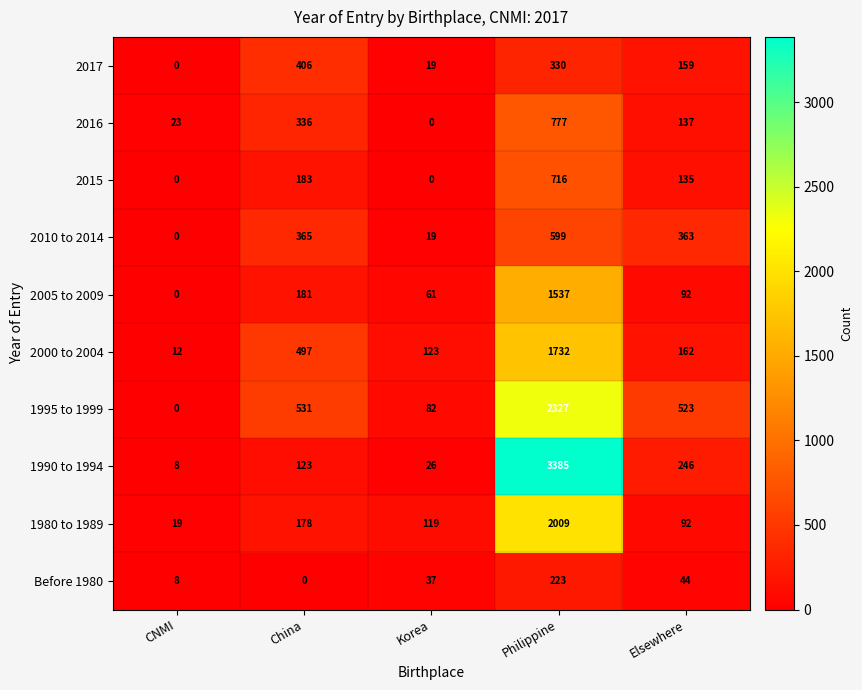

How many distinct data groups are displayed?

10